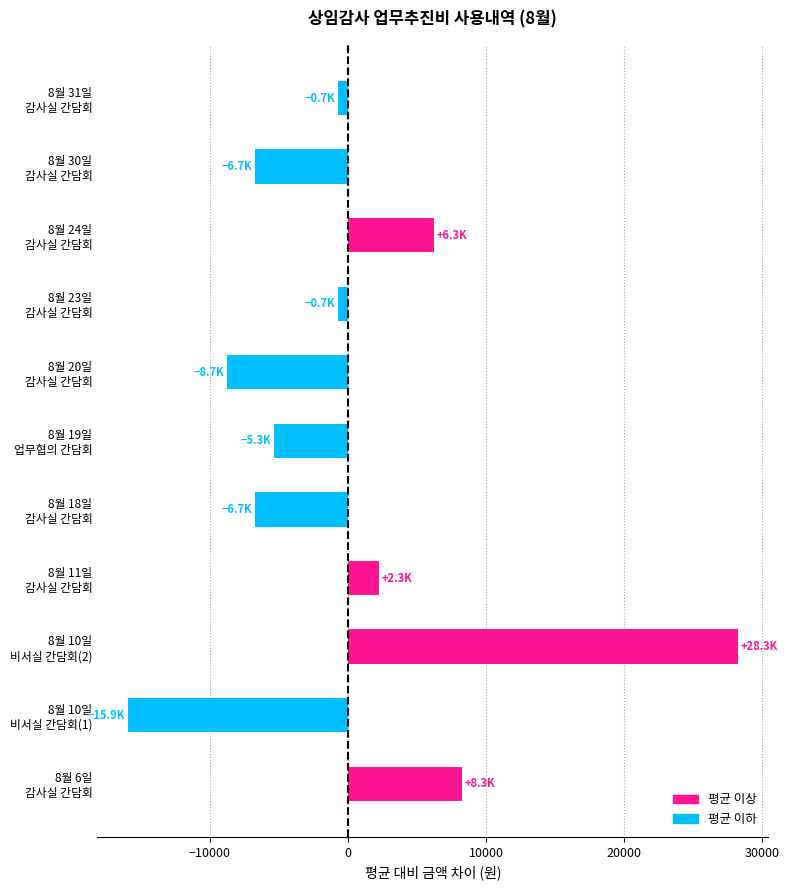

How many values are below zero?

7